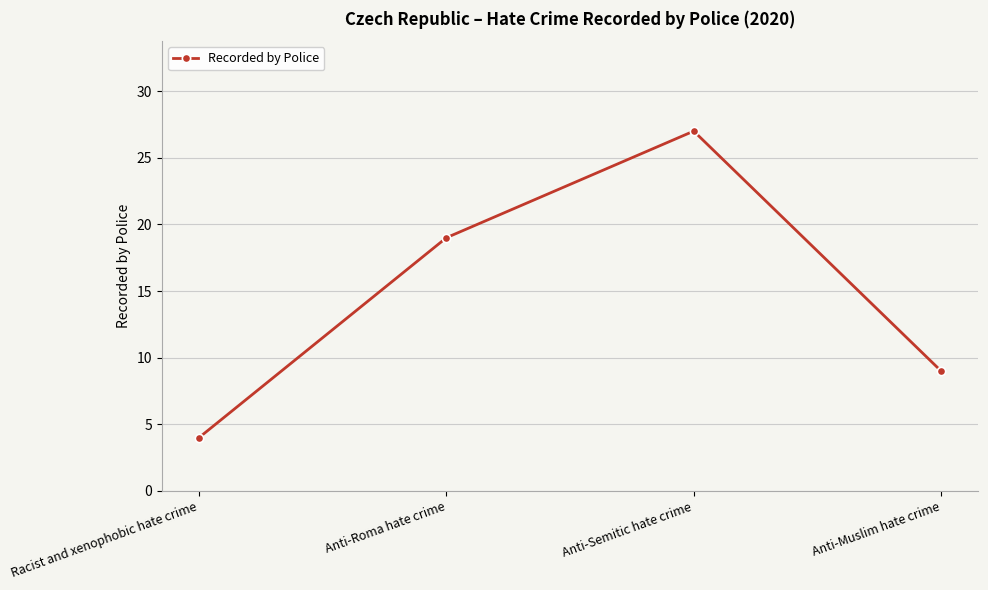

What is the smallest value displayed?

4